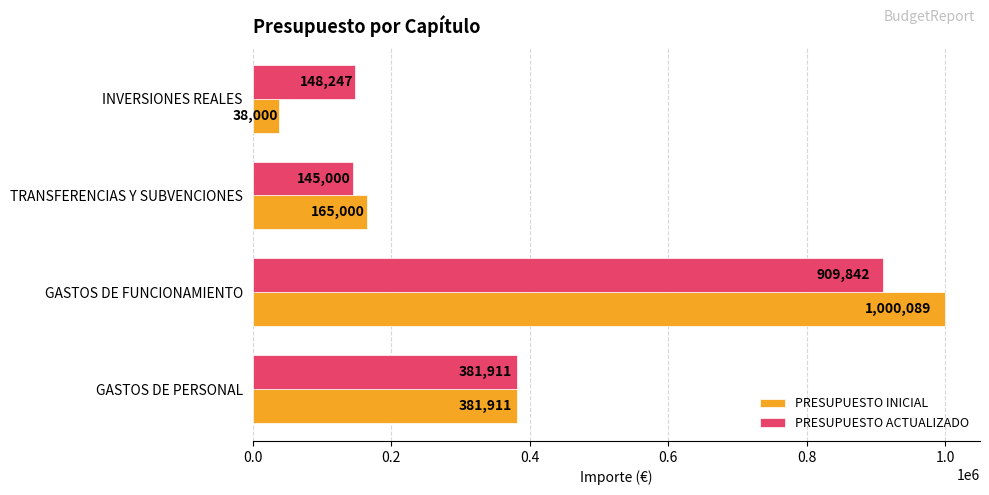

True or false: PRESUPUESTO INICIAL has a value of 1766878 at GASTOS DE FUNCIONAMIENTO.

False